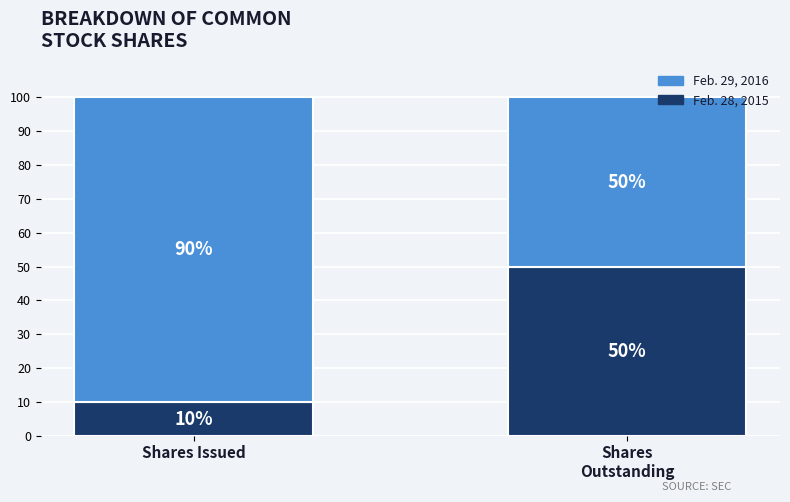

What is the maximum value for Feb. 29, 2016?

50.0